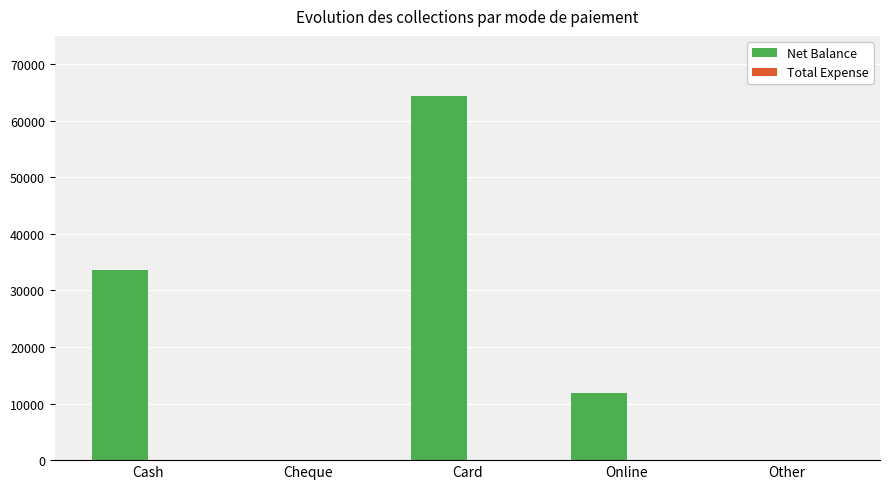

Which label corresponds to the largest value in the chart?

Card